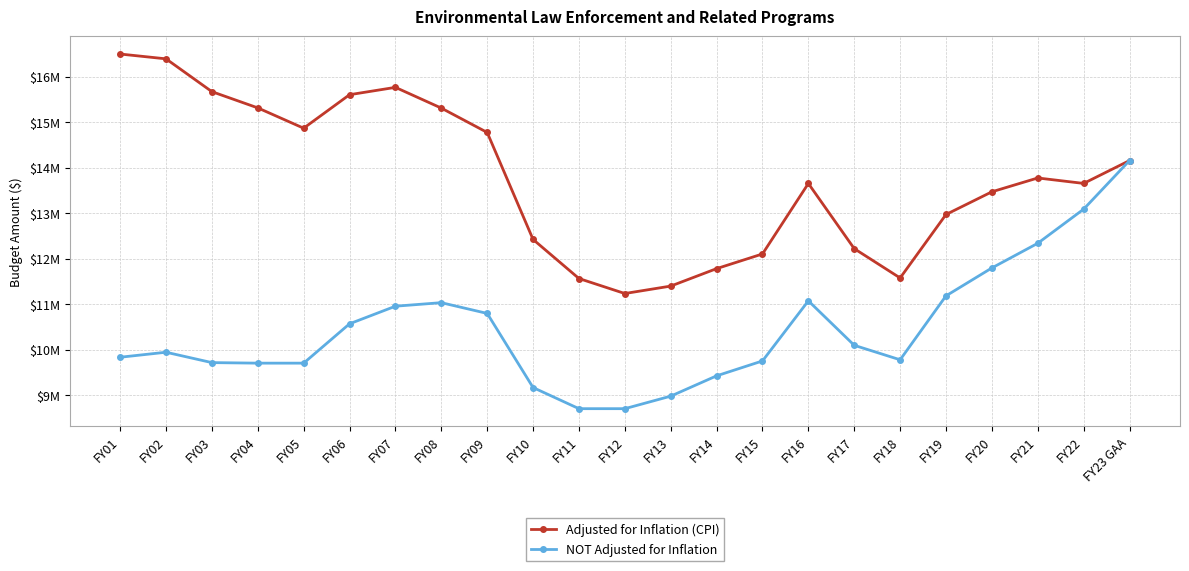

What are all the series names shown in the legend?

Adjusted for Inflation (CPI), NOT Adjusted for Inflation